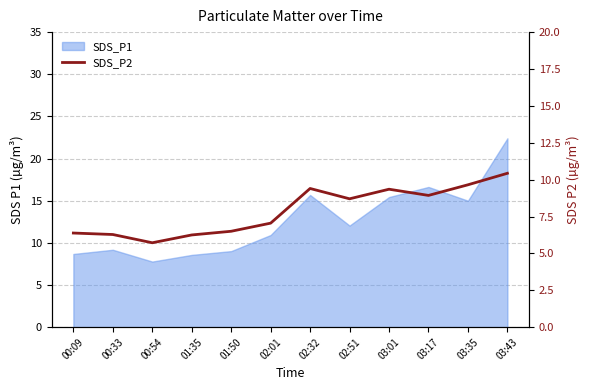

Does the chart display data point markers on the line(s)?

No